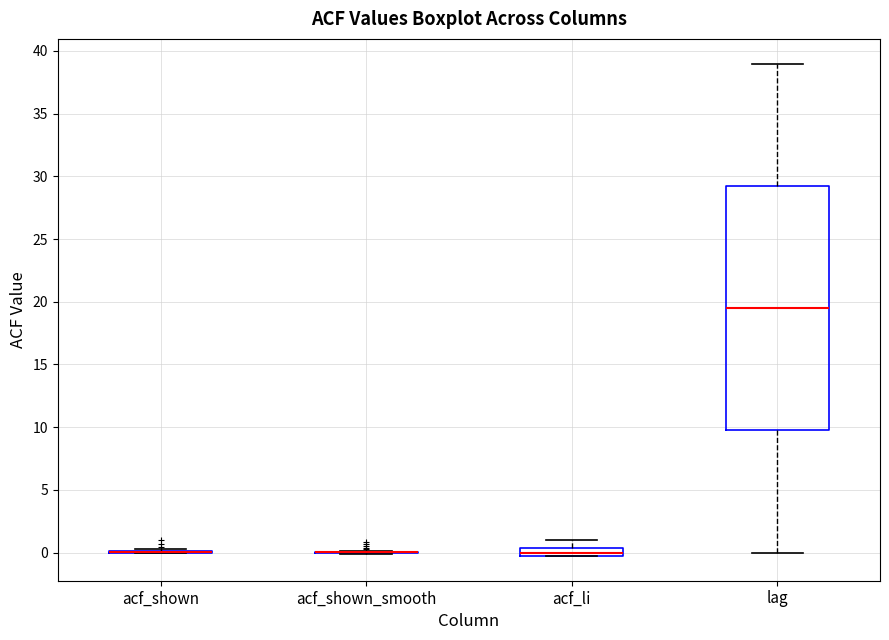

Where does the upper whisker of the box for acf_li end on the y-axis? The values are not printed on the chart, so give them approximately, as read against the axis.

1.0